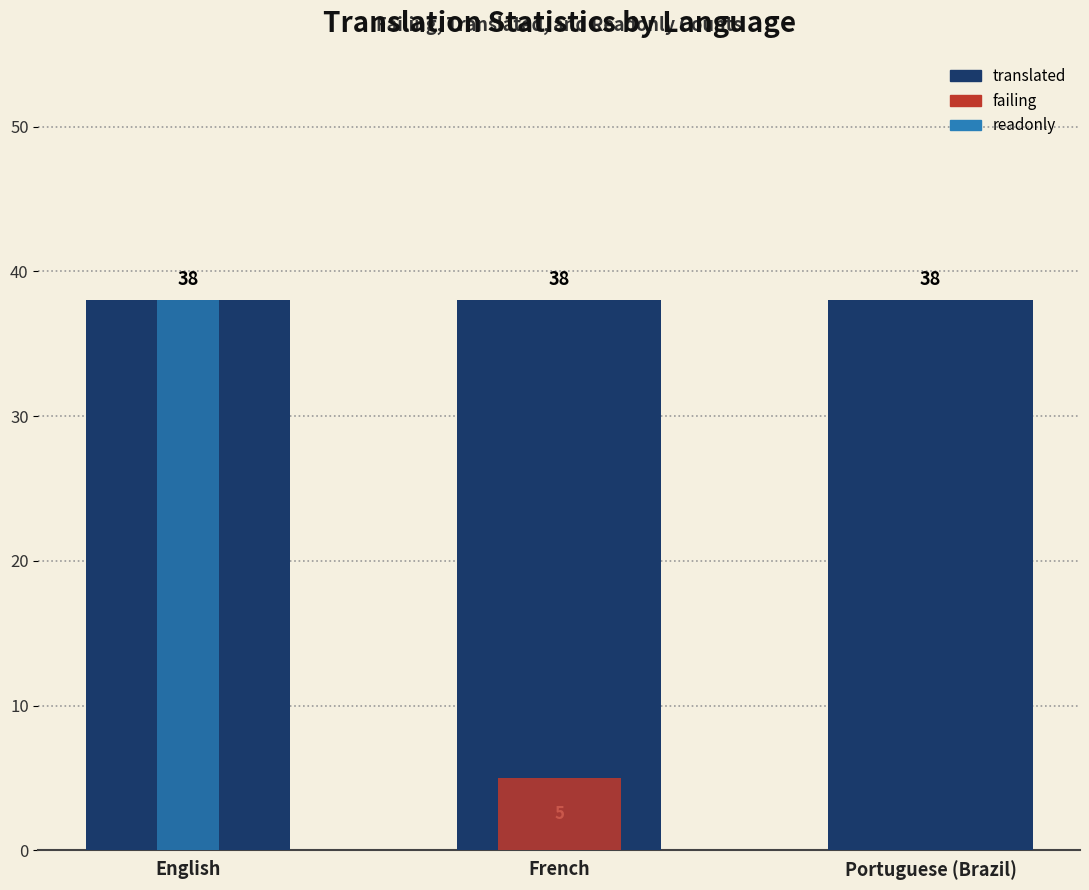

Rank the series by their average value, from highest to lowest.

translated, readonly, failing